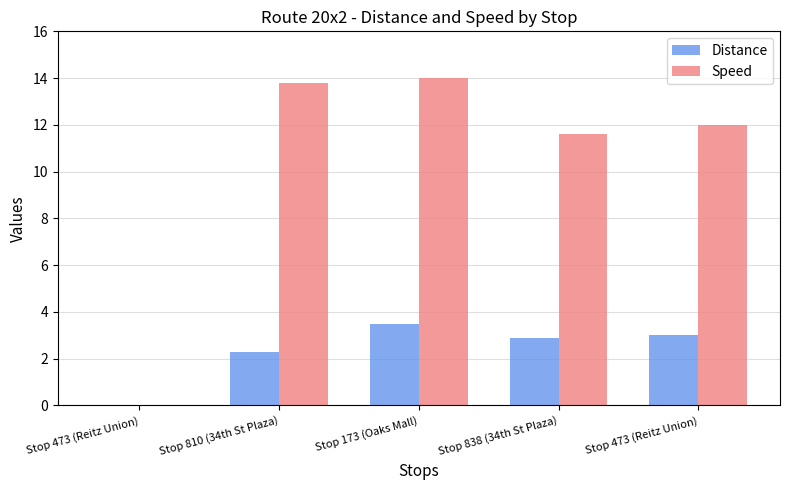

What is the average value of the Speed series?

10.3